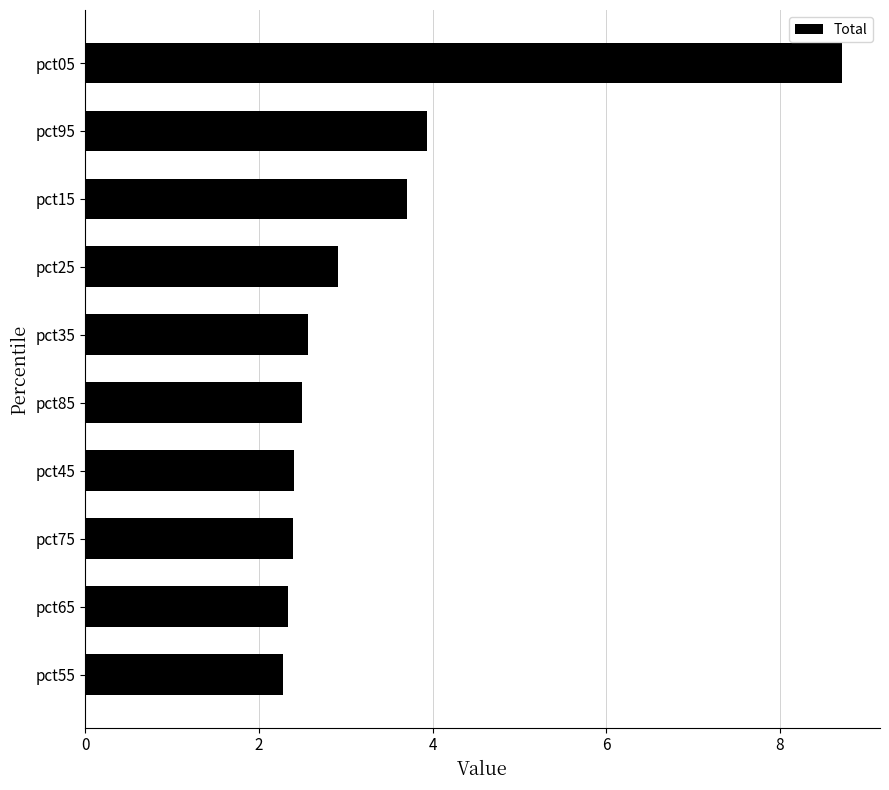

At which label is the value closest to 5?

pct95